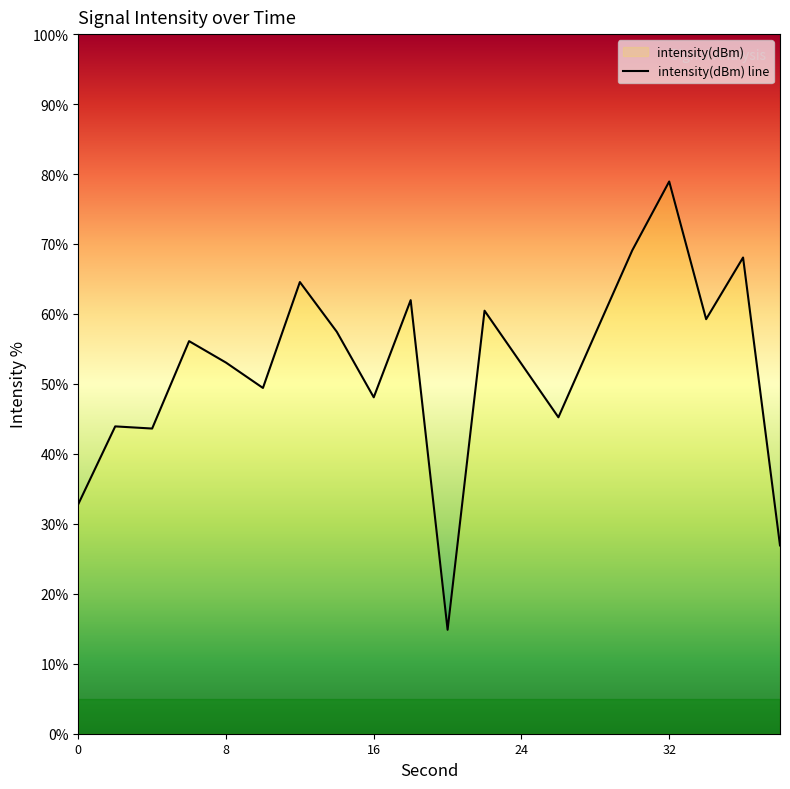

Does the chart display data point markers on the line(s)?

No